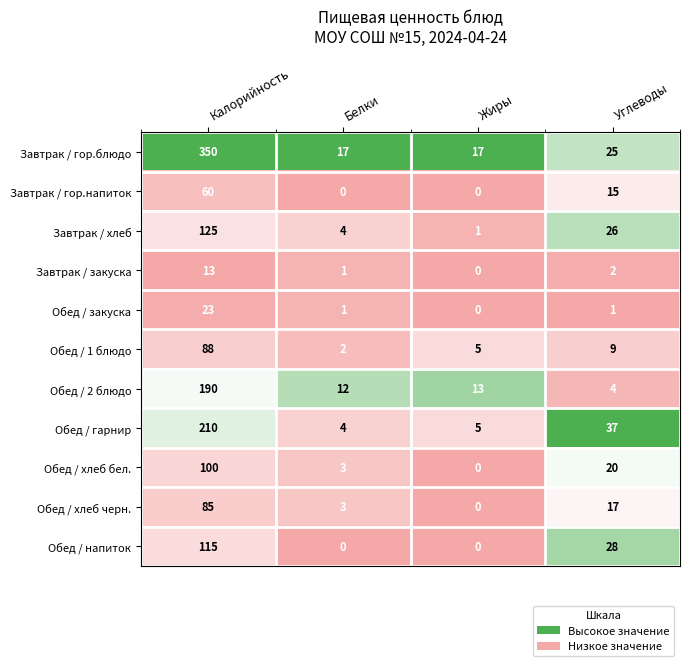

What is the total value across all series at Углеводы?

184